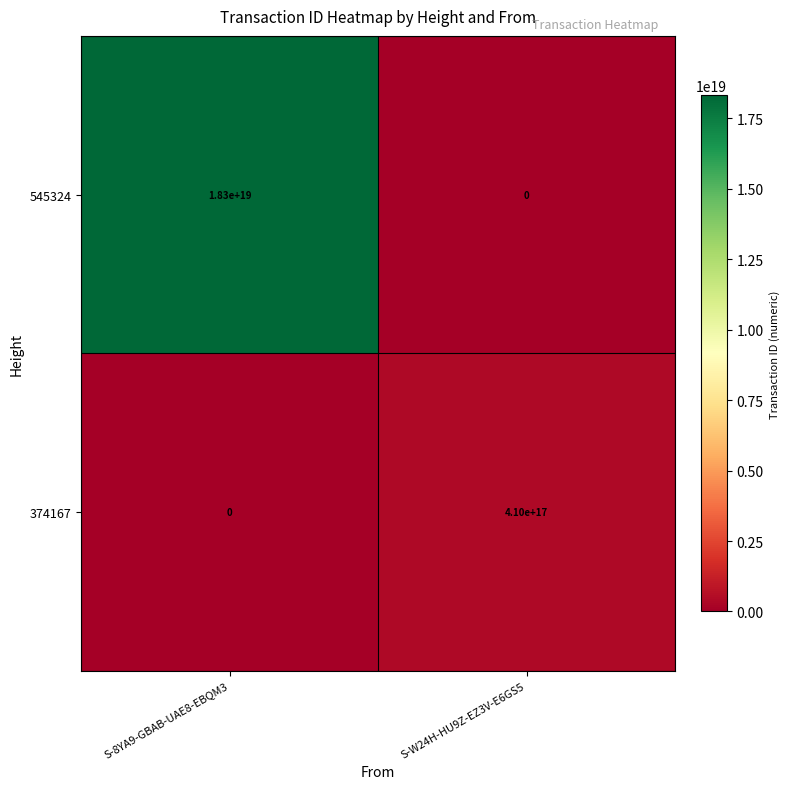

At which label does 374167 reach its peak?

S-W24H-HU9Z-EZ3V-E6GS5